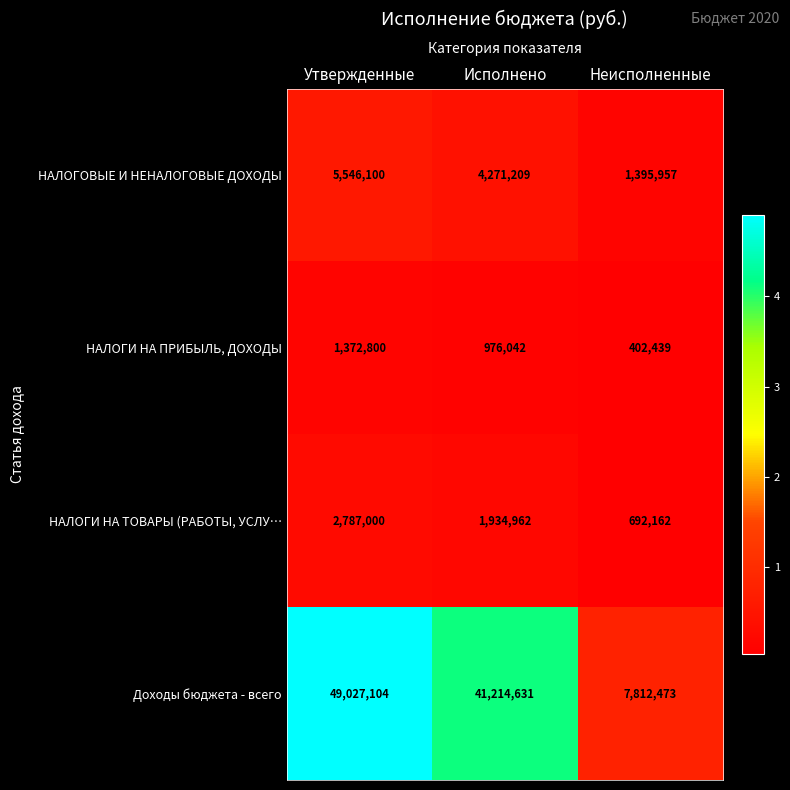

Read the НАЛОГИ НА ПРИБЫЛЬ, ДОХОДЫ value at Исполнено.

976042